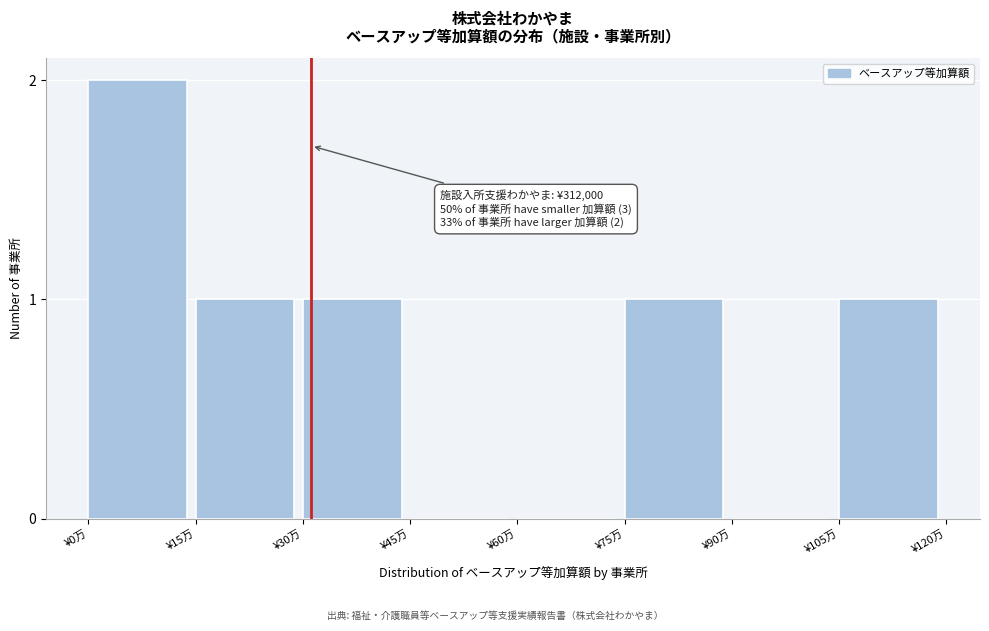

Reading left to right, transcribe all the data shown in this chart.

¥0万=2	¥15万=1	¥30万=1	¥45万=0	¥60万=0	¥75万=1	¥90万=0	¥105万=1